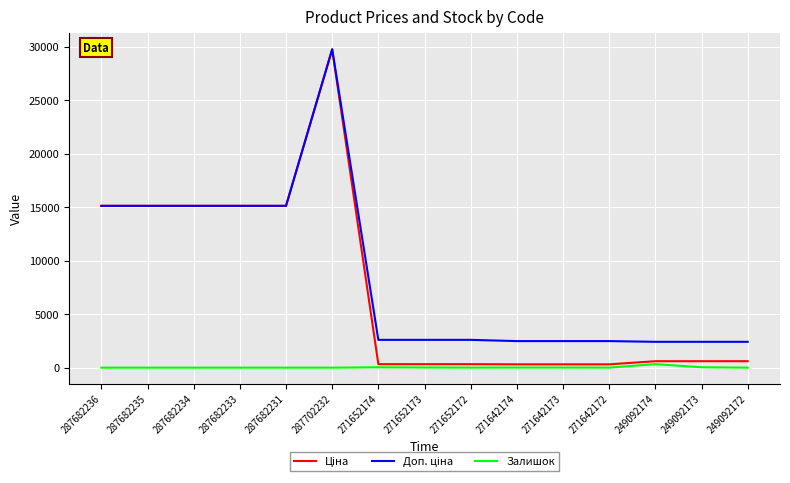

What is the spread (max minus min) of values at 287682231?

15120.0